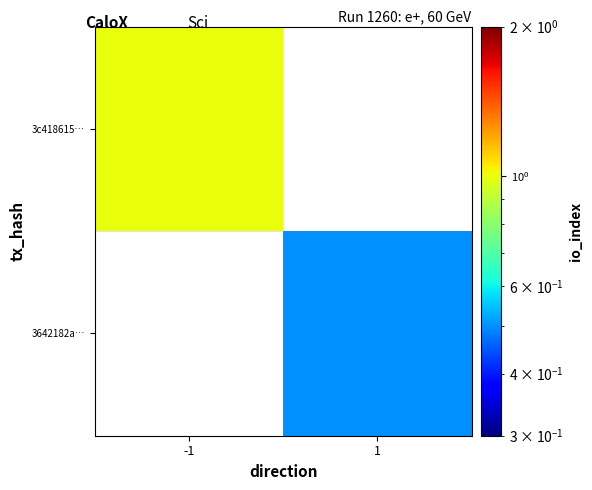

At which category does the chart reach its peak across all series?

-1